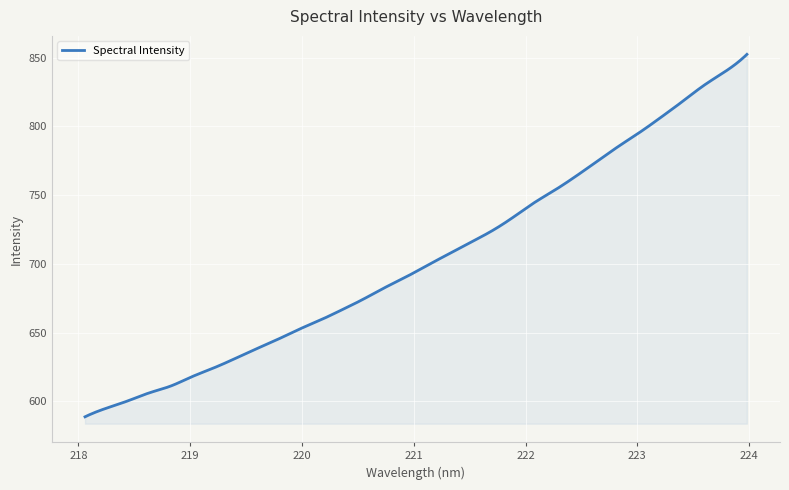

What is the greatest value displayed?

852.4